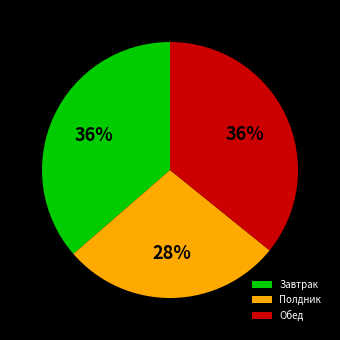

Is Обед the majority of the pie?

No